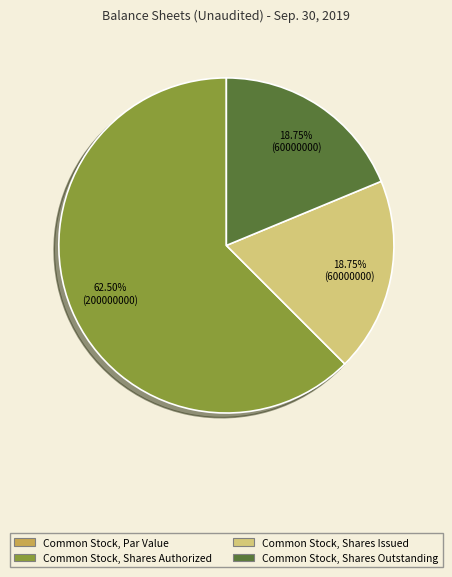

What is the largest slice in the pie chart?

Common Stock, Shares Authorized